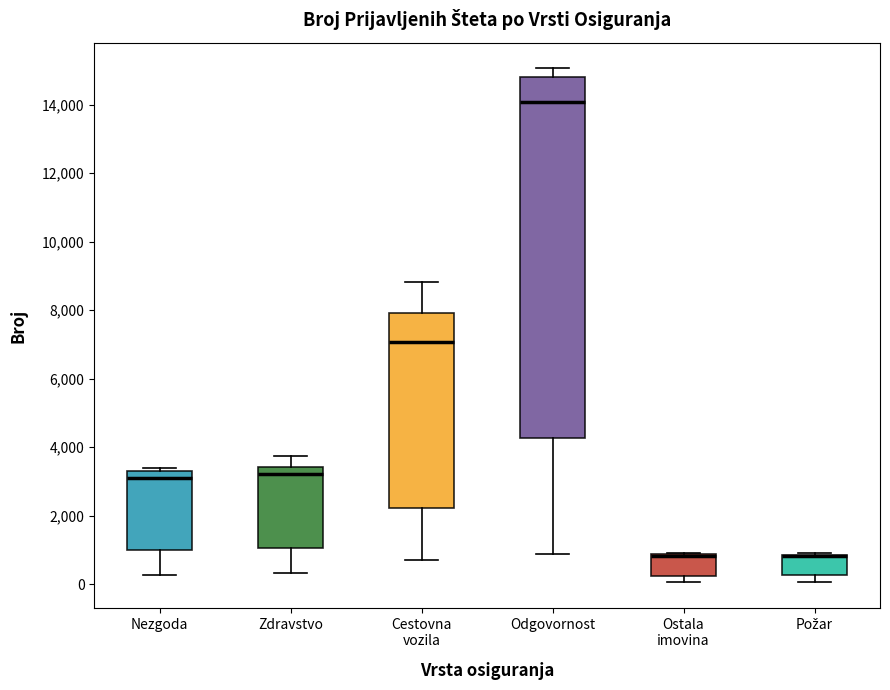

Comparing the boxes themselves (not the whiskers), which one is the tallest?

Odgovornost